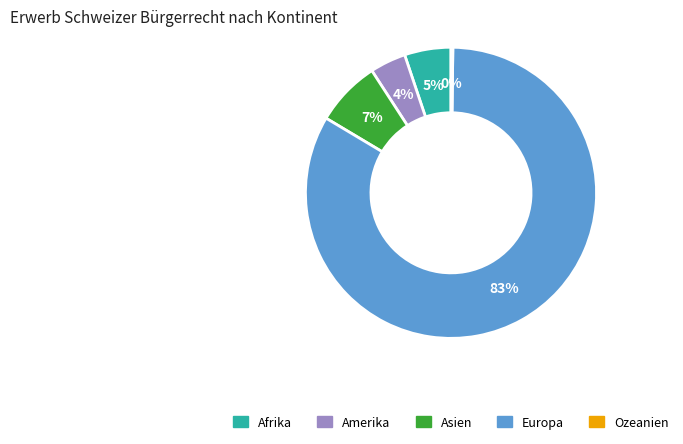

Does any single category account for the majority?

Yes